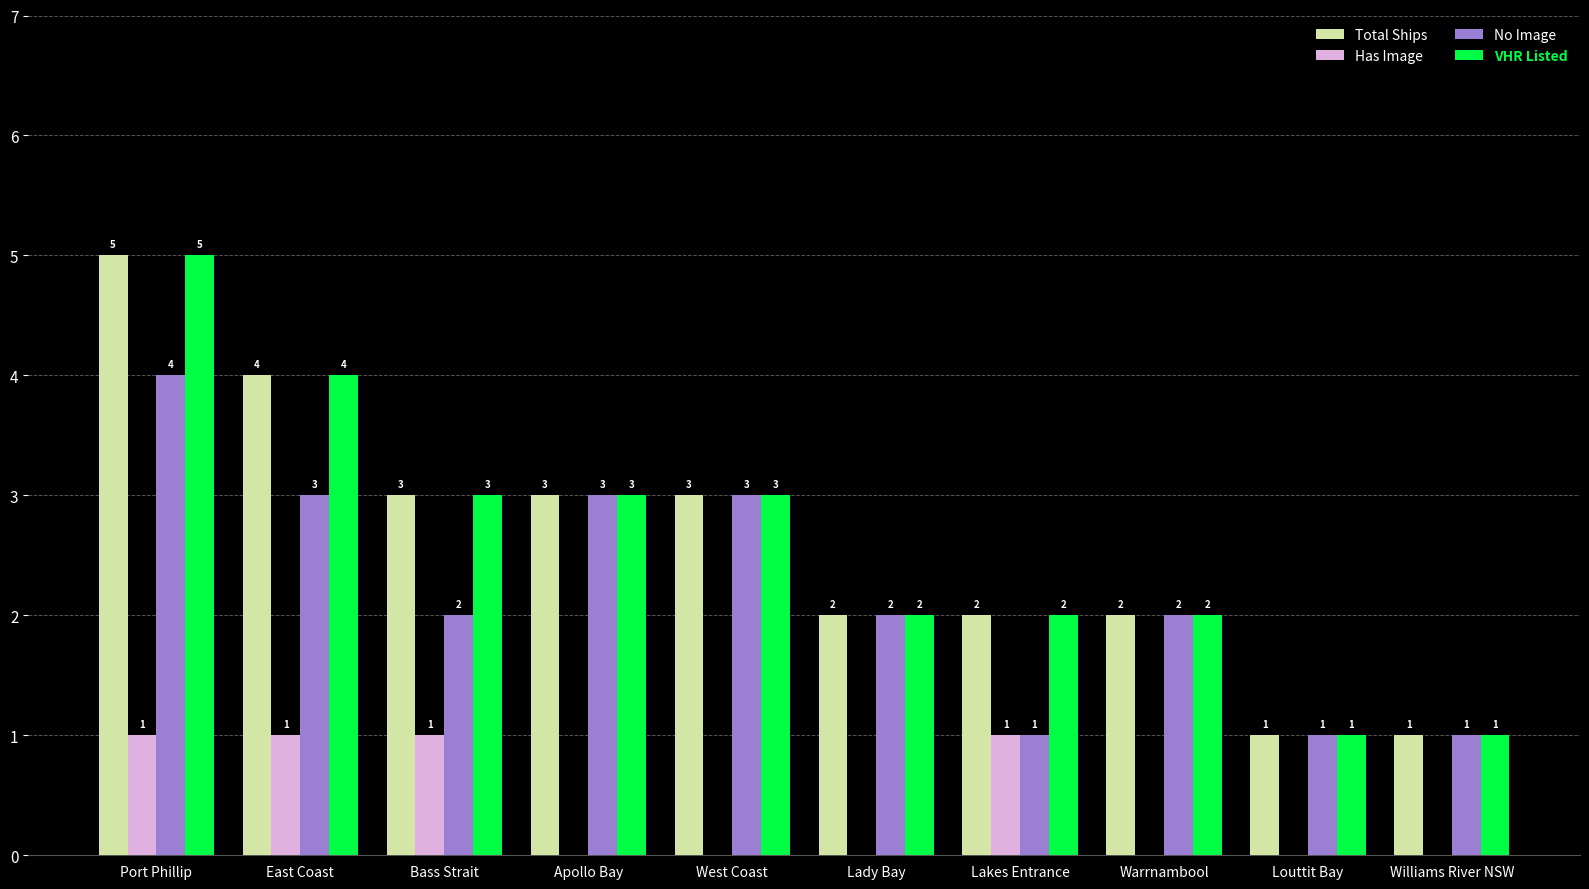

Reading left to right, transcribe all the data shown in this chart.

Total Ships: Port Phillip=5	East Coast=4	Bass Strait=3	Apollo Bay=3	West Coast=3	Lady Bay=2	Lakes Entrance=2	Warrnambool=2	Louttit Bay=1	Williams River NSW=1
Has Image: Port Phillip=1	East Coast=1	Bass Strait=1	Apollo Bay=0	West Coast=0	Lady Bay=0	Lakes Entrance=1	Warrnambool=0	Louttit Bay=0	Williams River NSW=0
No Image: Port Phillip=4	East Coast=3	Bass Strait=2	Apollo Bay=3	West Coast=3	Lady Bay=2	Lakes Entrance=1	Warrnambool=2	Louttit Bay=1	Williams River NSW=1
VHR Listed: Port Phillip=5	East Coast=4	Bass Strait=3	Apollo Bay=3	West Coast=3	Lady Bay=2	Lakes Entrance=2	Warrnambool=2	Louttit Bay=1	Williams River NSW=1